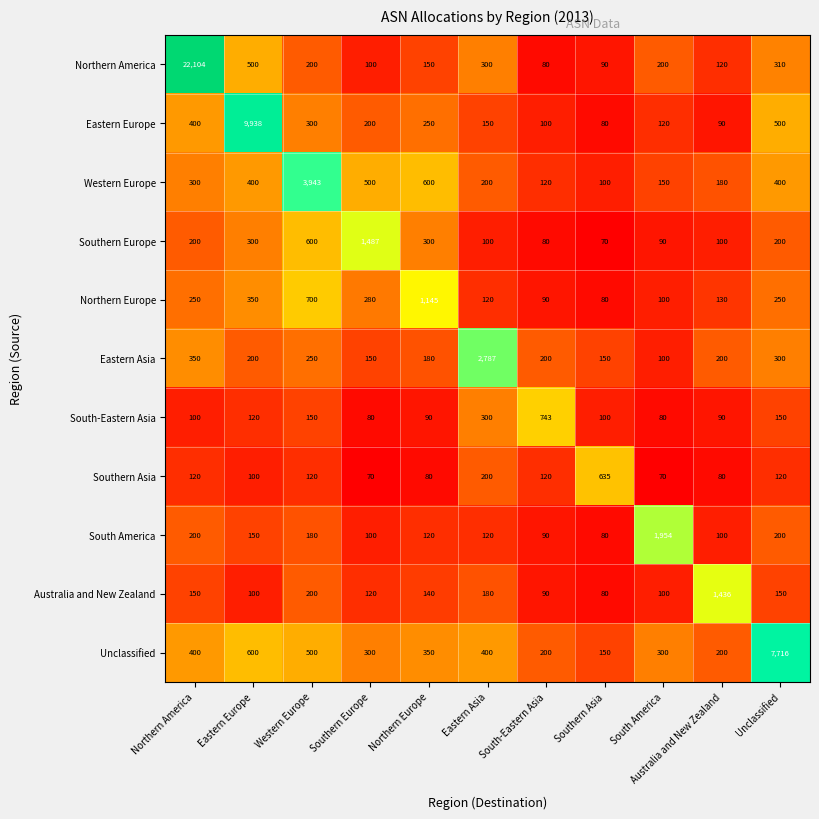

At which category is the sum across all series the highest?

Northern America